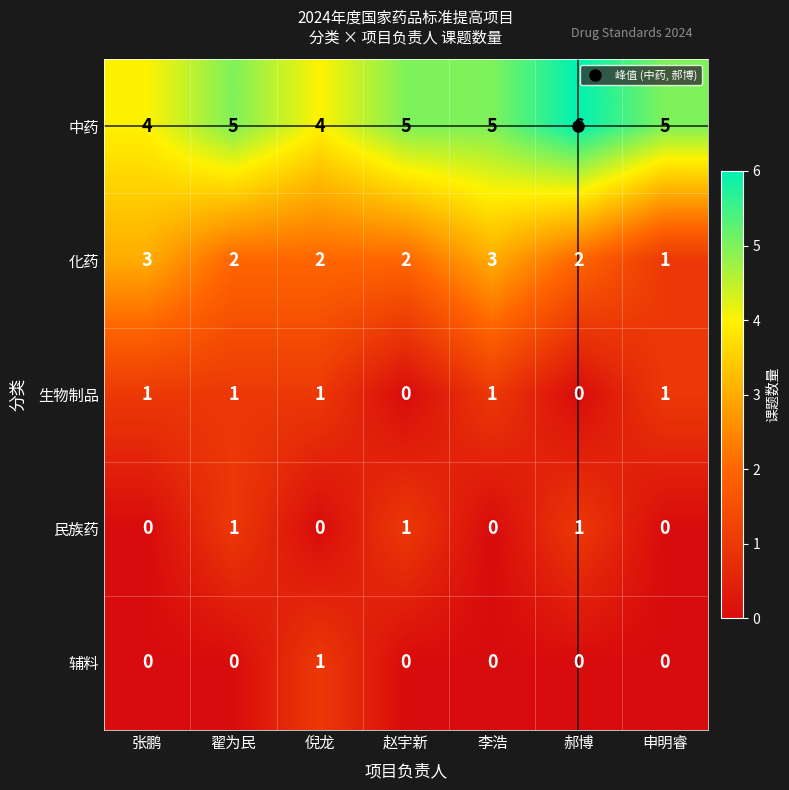

Between 张鹏 and 李浩, which series saw the biggest shift?

中药